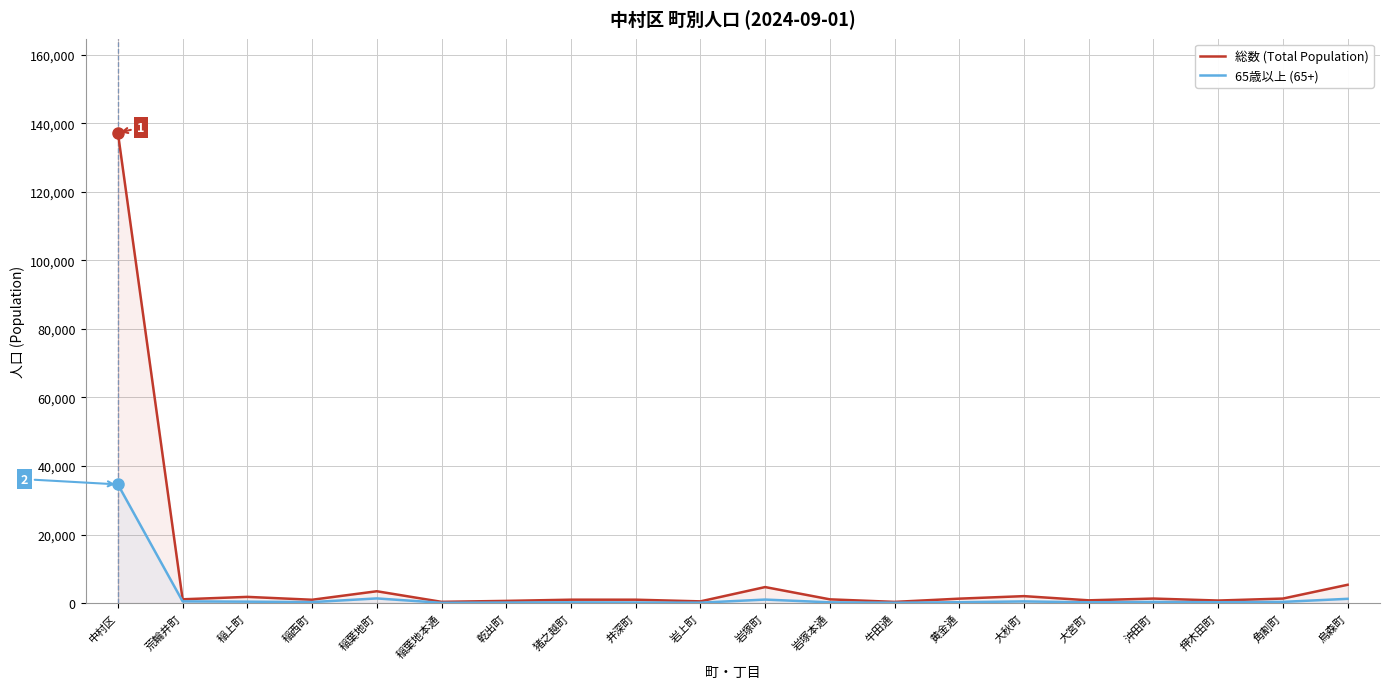

Read the 65歳以上 (65+) value at 牛田通, to the nearest 100.

100